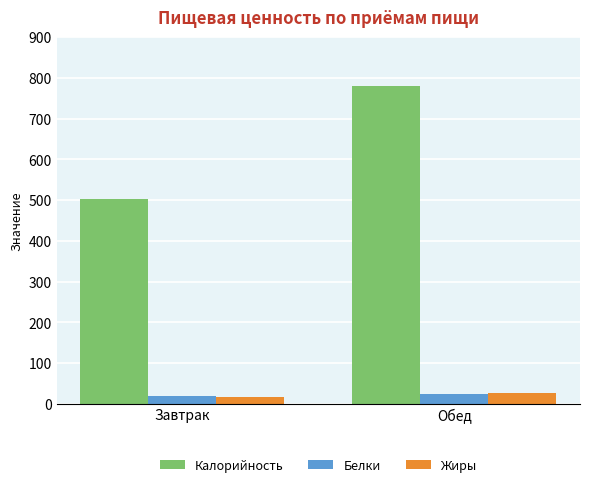

Which series has the largest range (max minus min)?

Калорийность